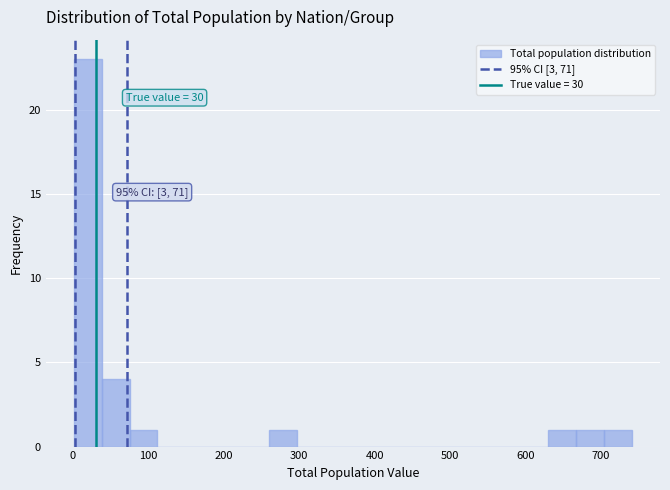

Around what value on the x-axis is the tallest bar? Give the approximate position of its centre, as read against the axis.

20